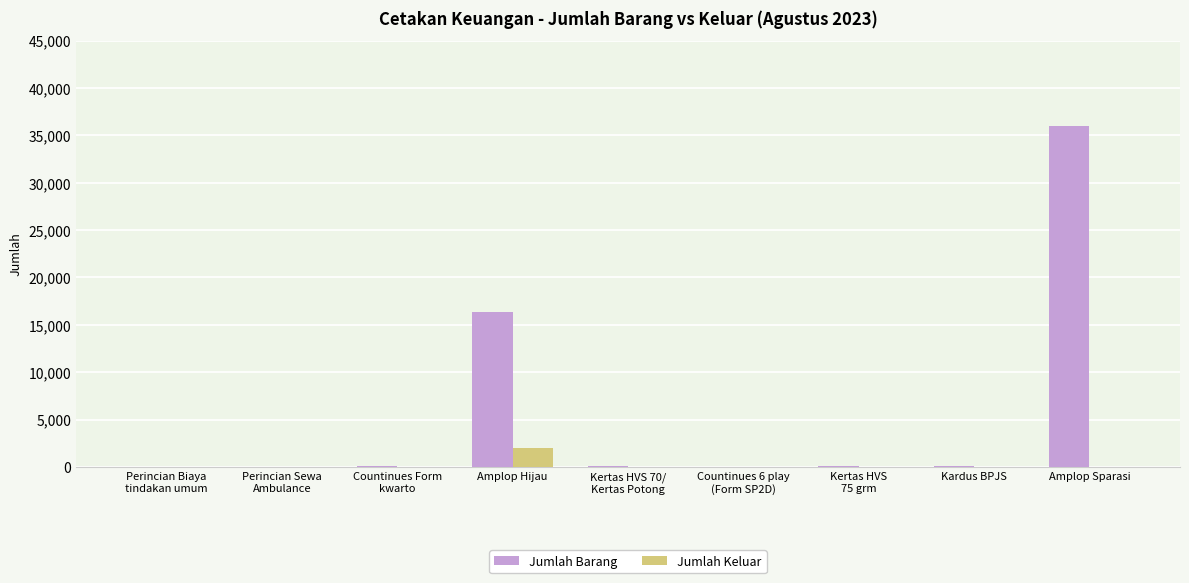

Count the number of categories in the chart.

9